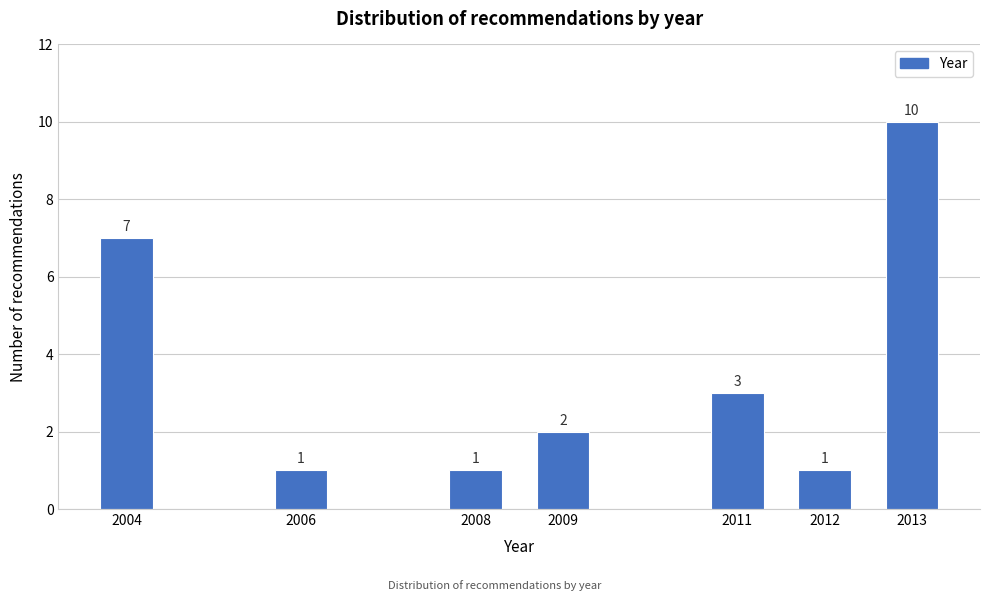

Reading left to right, list all the values displayed in this chart.

7	1	1	2	3	1	10